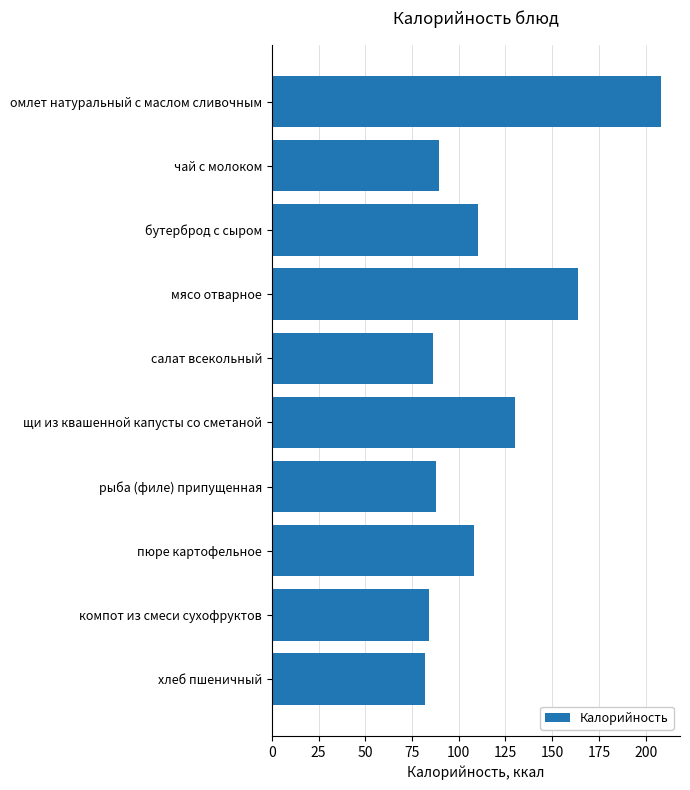

What is the approximate value at салат всекольный?

86.0